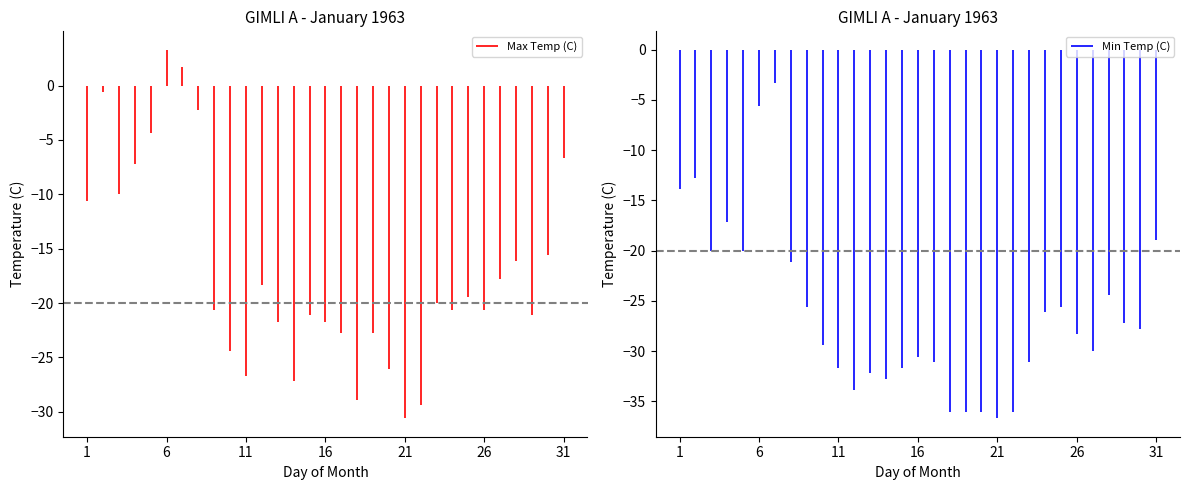

Which series has the largest range (max minus min)?

Max Temp (C)